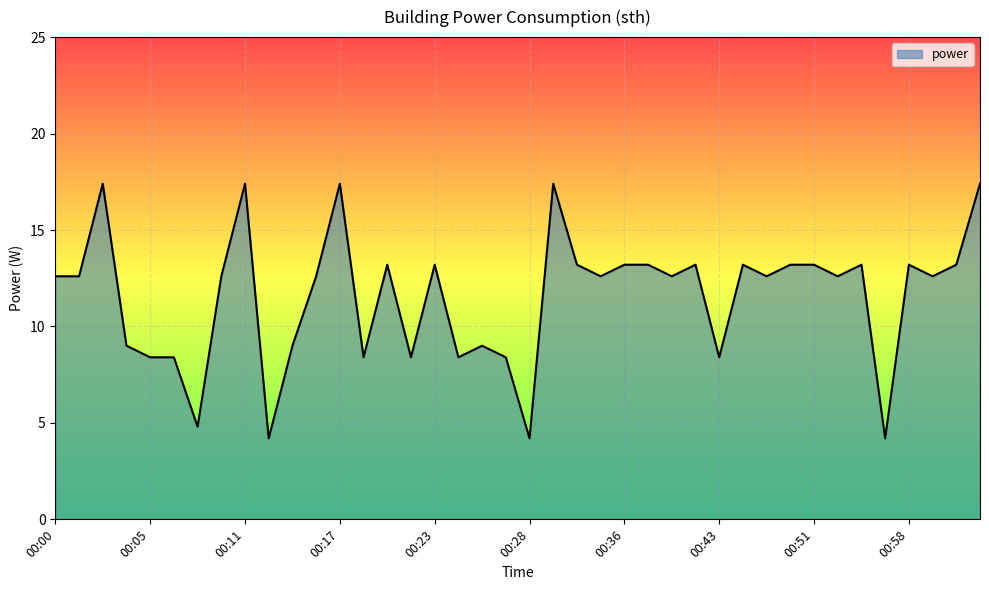

Reading left to right, extract all data points from this chart.

12.6	12.6	17.4	9.0	8.4	8.4	4.8	12.6	17.4	4.2	9.0	12.6	17.4	8.4	13.2	8.4	13.2	8.4	9.0	8.4	4.2	17.4	13.2	12.6	13.2	13.2	12.6	13.2	8.4	13.2	12.6	13.2	13.2	12.6	13.2	4.2	13.2	12.6	13.2	17.4